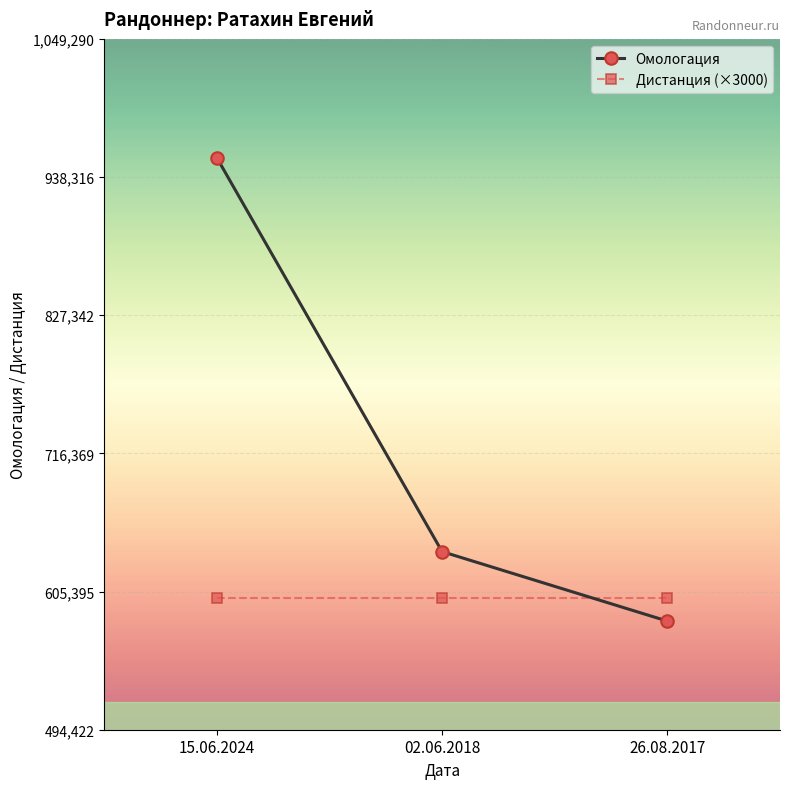

What is the approximate value of Дистанция (×3000) at 15.06.2024?

600000